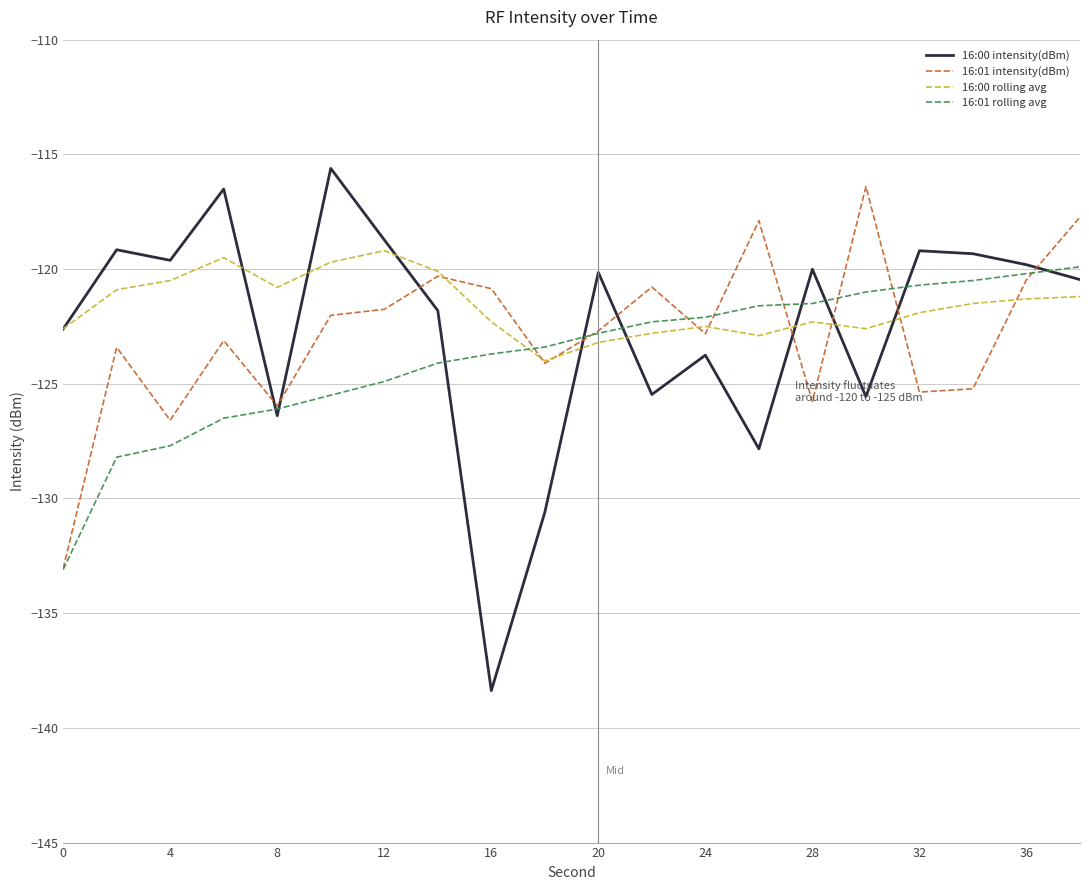

True or false: 16:00 intensity(dBm) and 16:01 intensity(dBm) cross at least once.

True